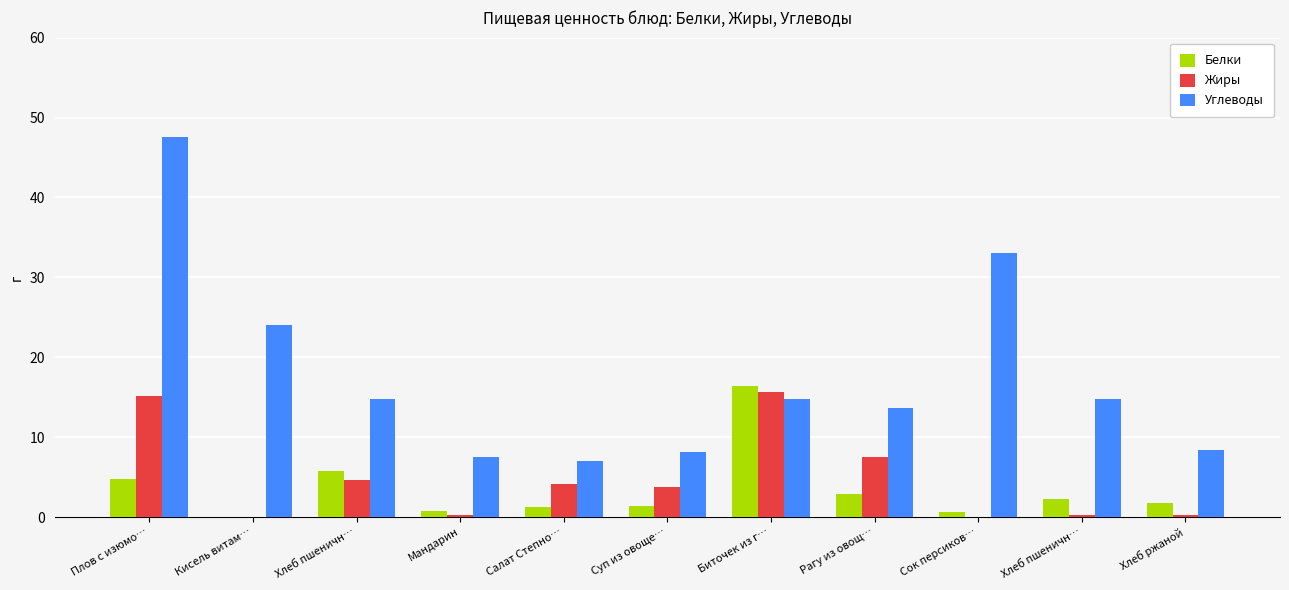

Is it true that Жиры equals 6.1 at Хлеб пшеничн…?

False